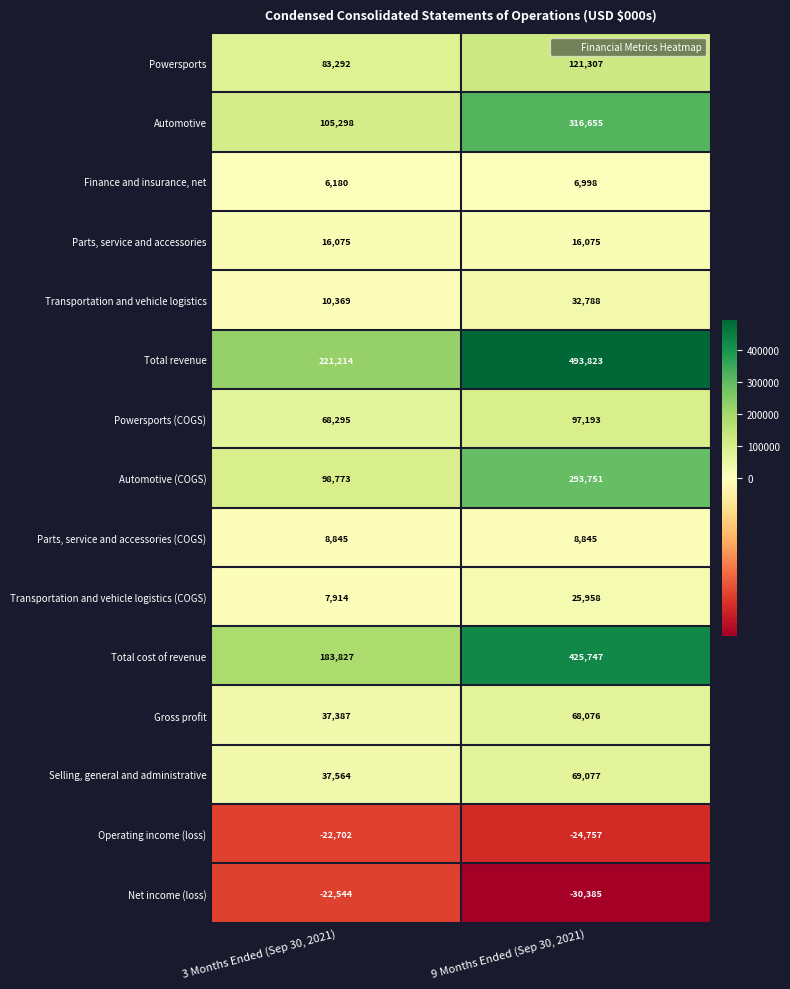

What is the sum of all Transportation and vehicle logistics (COGS) values?

33872